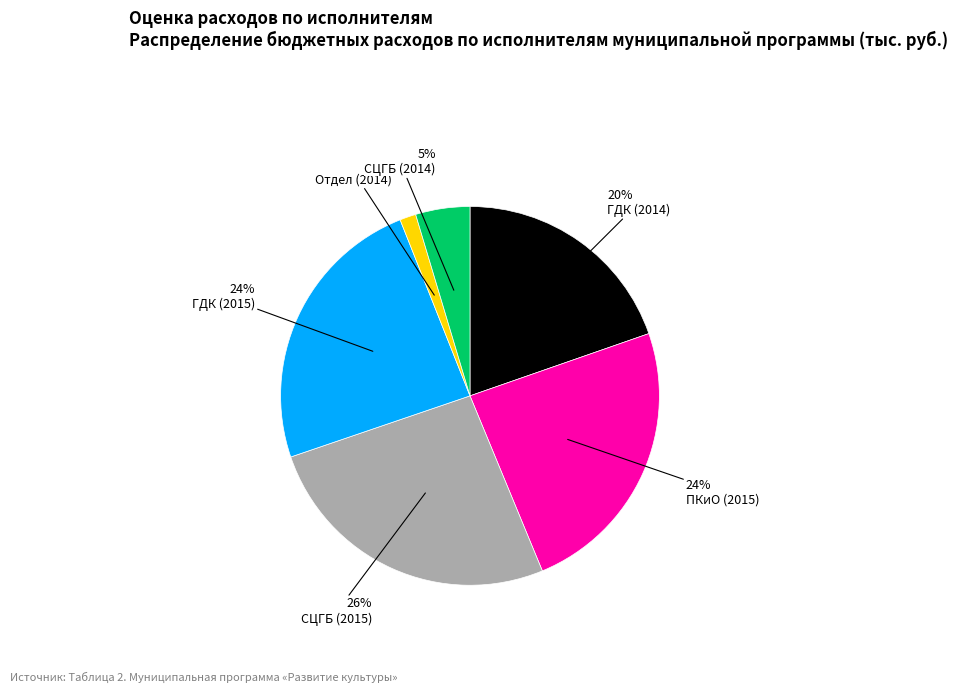

How many segments does this pie chart have?

6